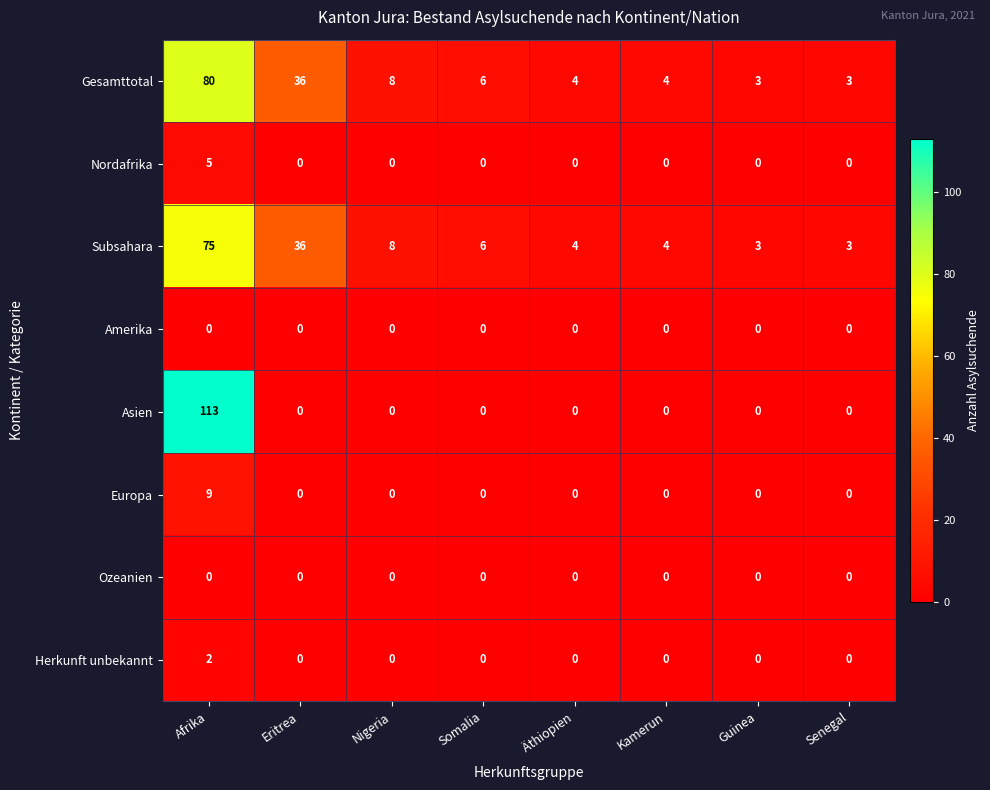

What is the greatest value displayed?

113